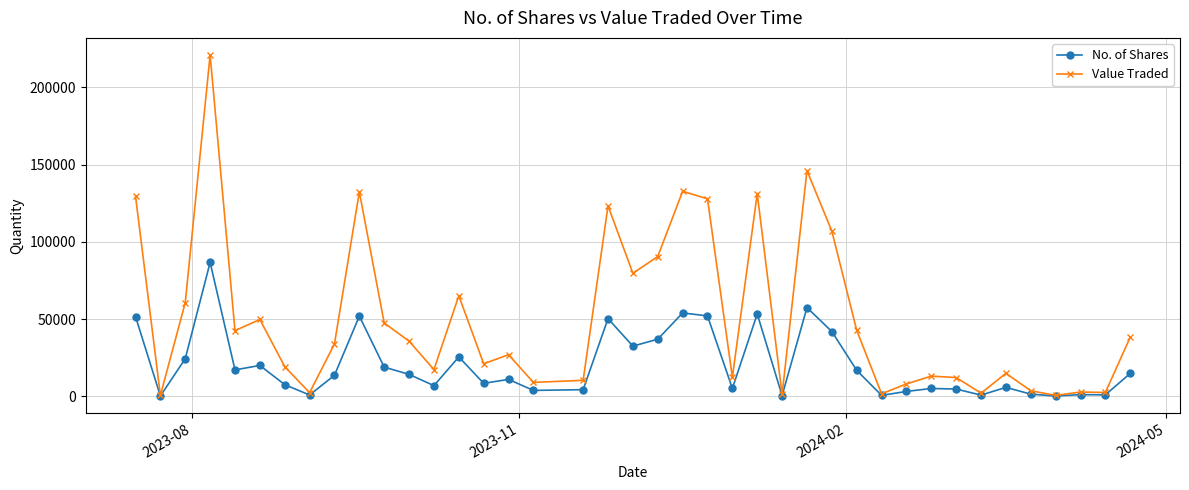

Which series has the widest spread of values?

Value Traded